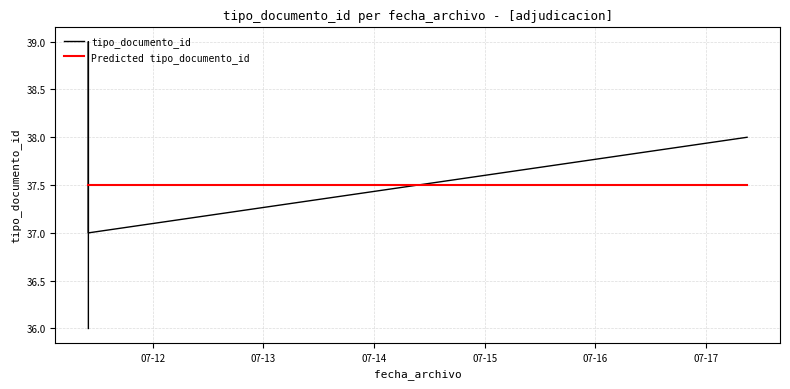

Is it true that tipo_documento_id equals 10.2 at 07-15?

False